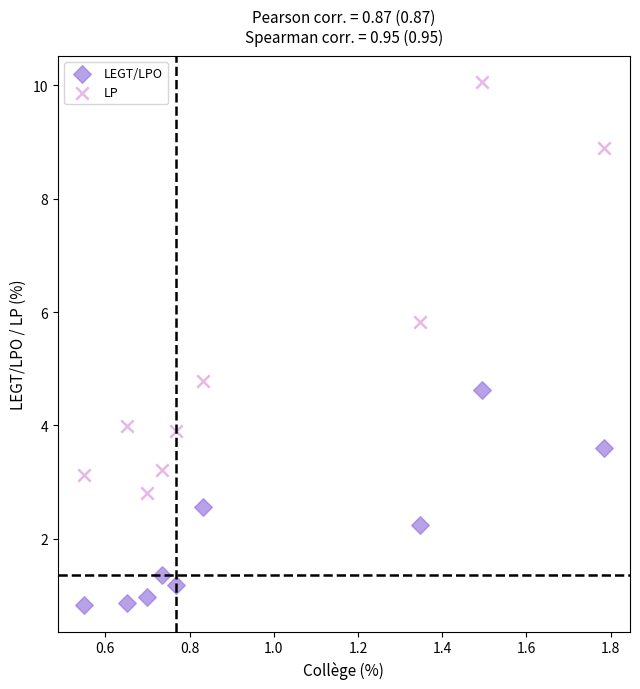

Across all data points, what is the range of Y values (max minus min)?

9.2